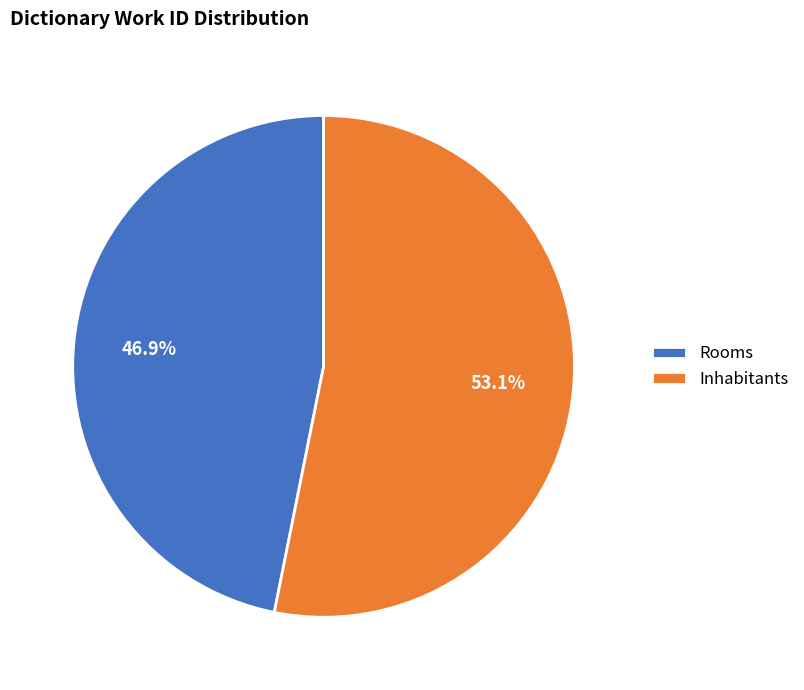

To the nearest percent, what portion does Rooms represent?

47%